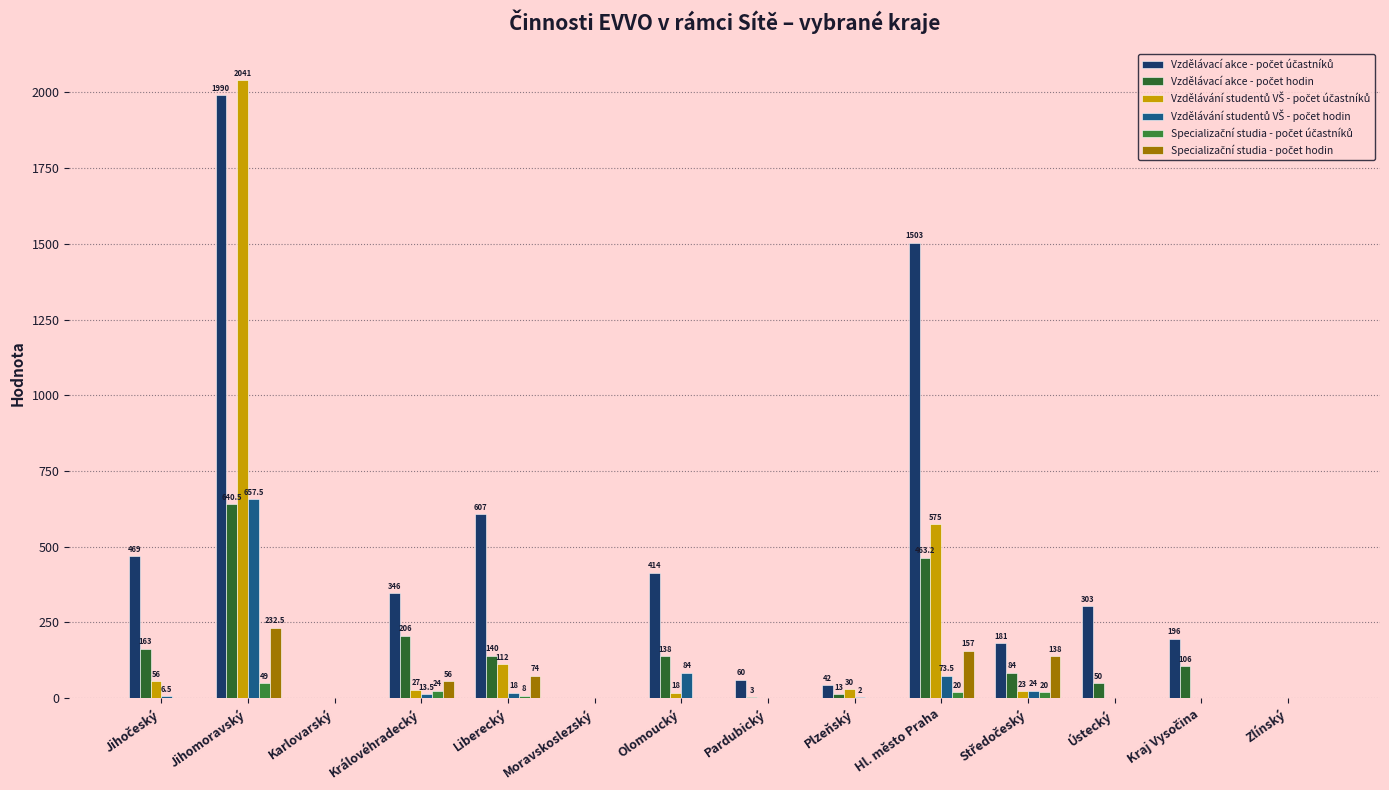

Count the number of categories in the chart.

14